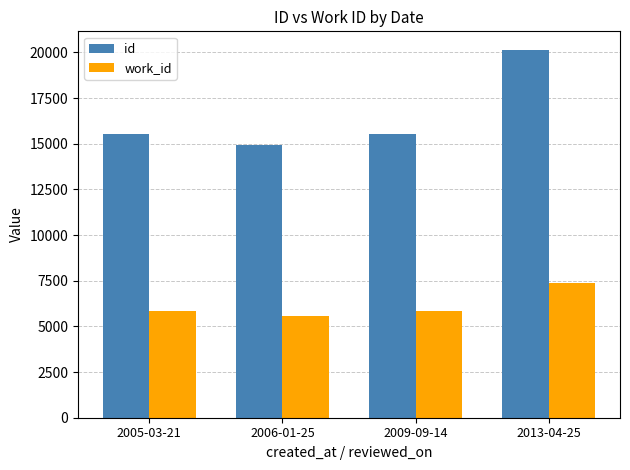

What is the difference between the highest and lowest values at 2013-04-25?

12762